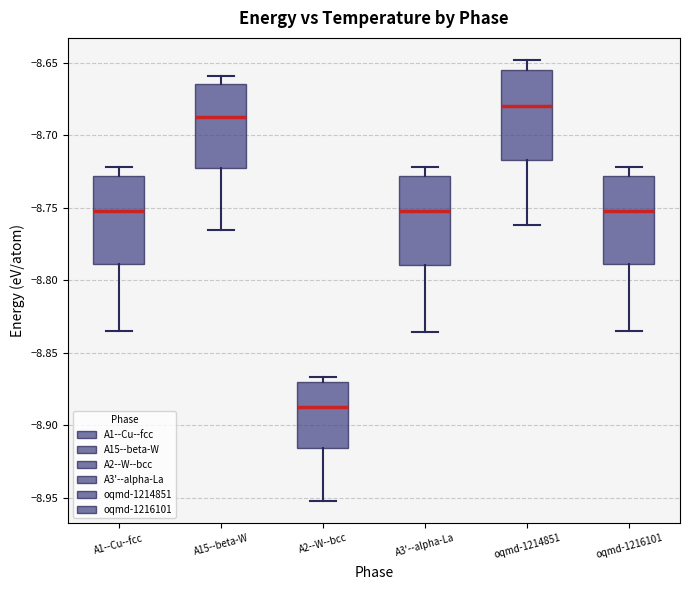

Which box's median line is the highest?

oqmd-1214851